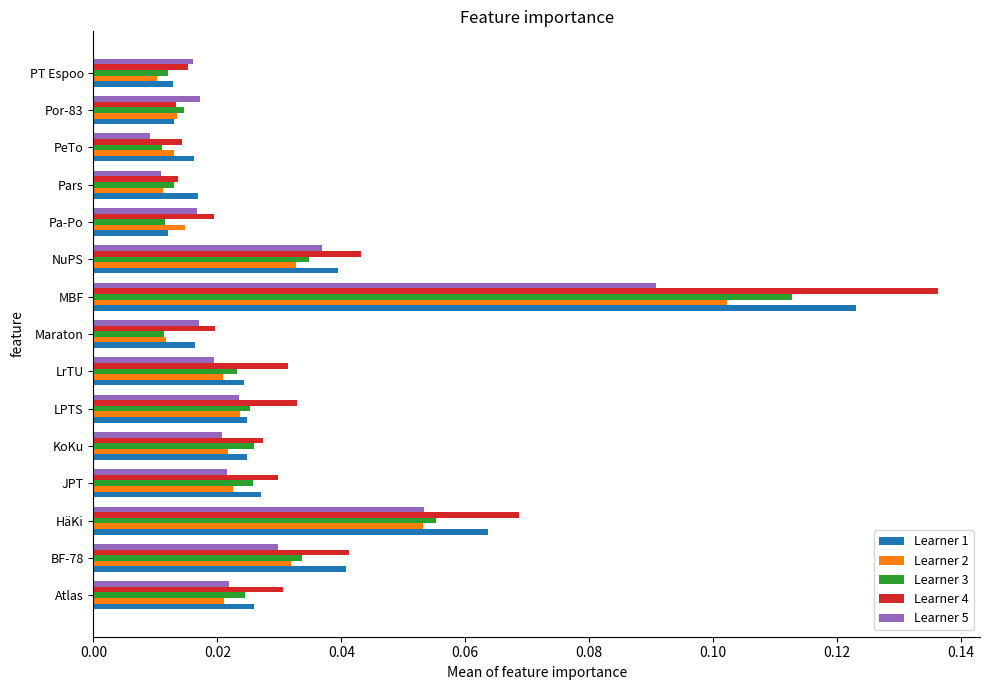

At which category is the sum across all series the highest?

MBF